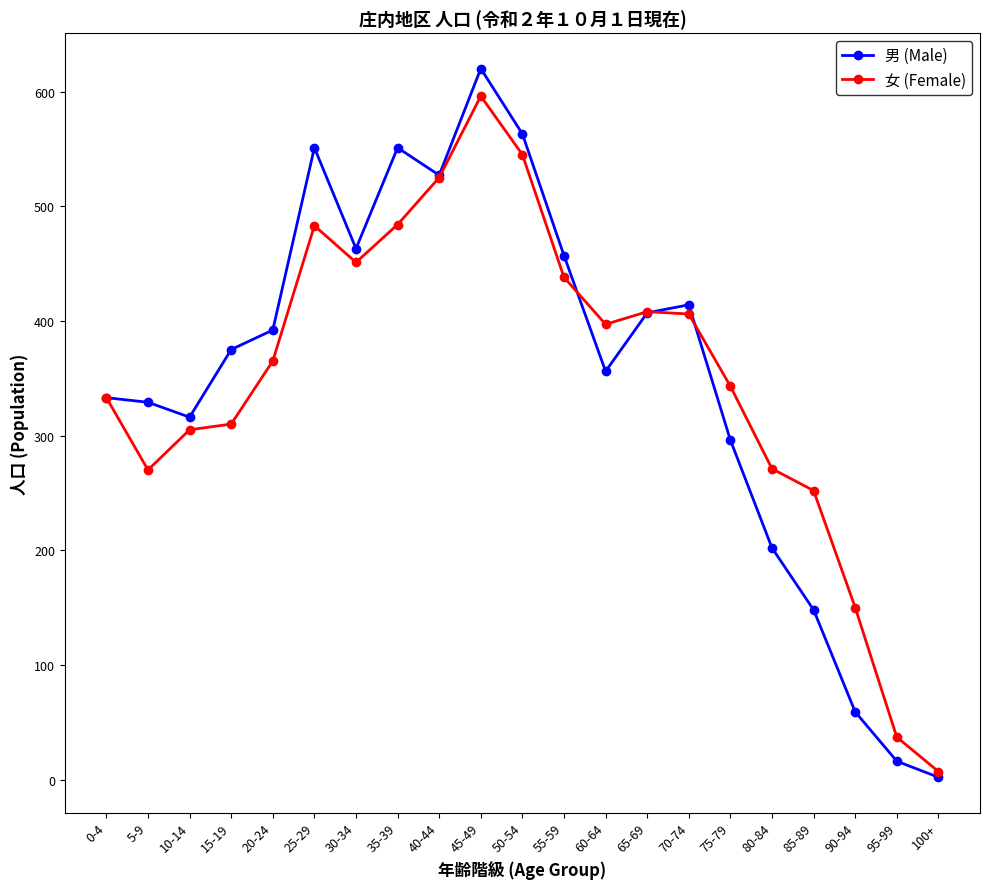

How many interior local valleys does the 男 (Male) series have?

4